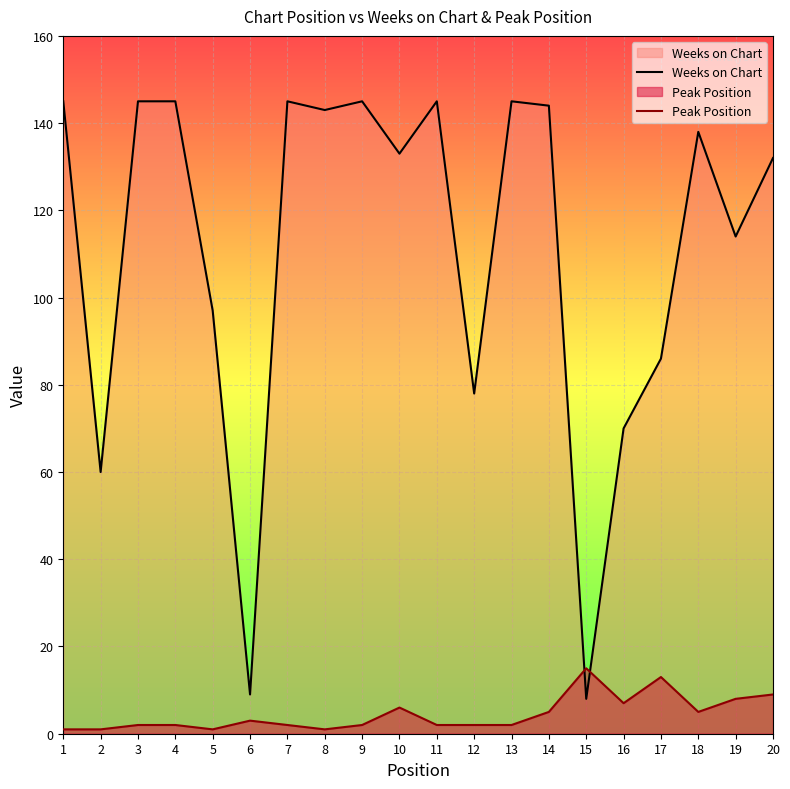

Rank the series at 19 from lowest to highest value.

Peak Position, Weeks on Chart